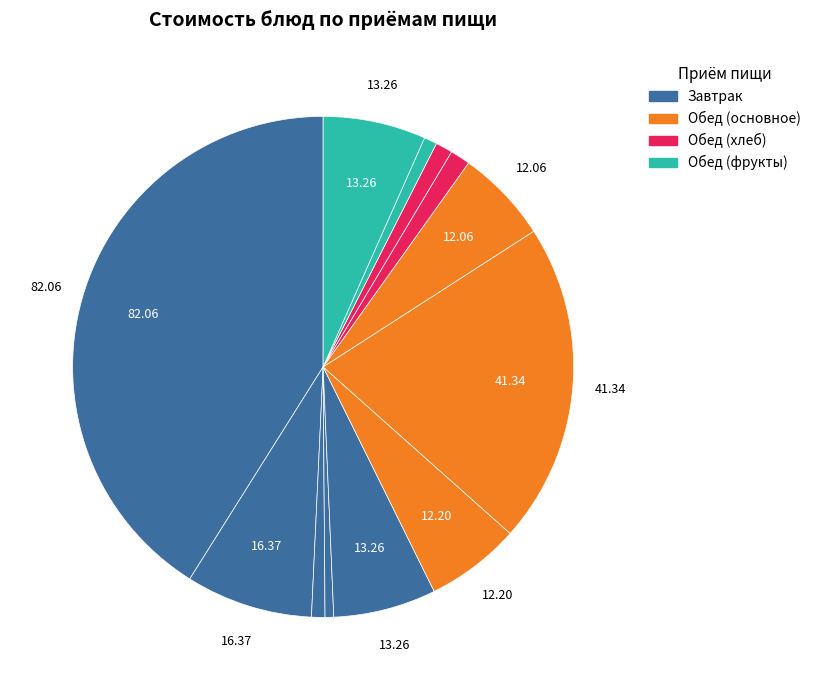

How many slices are in this pie chart?

12